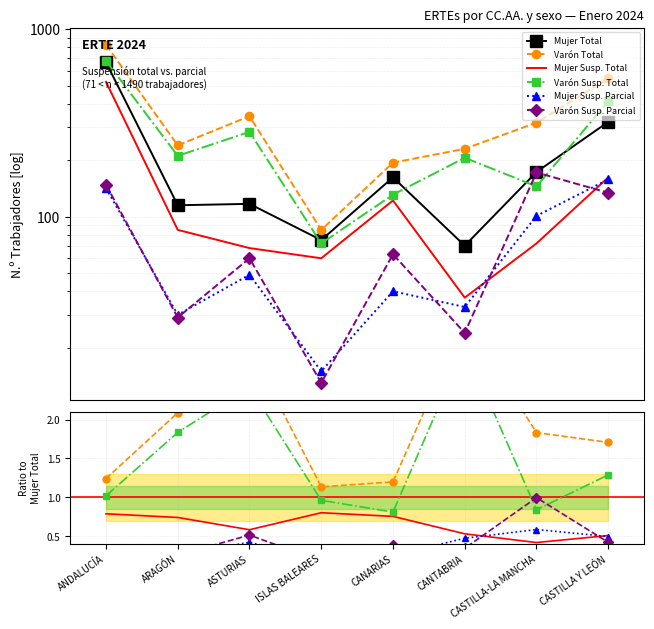

What is the spread (max minus min) of values at CASTILLA-LA MANCHA?

172.6